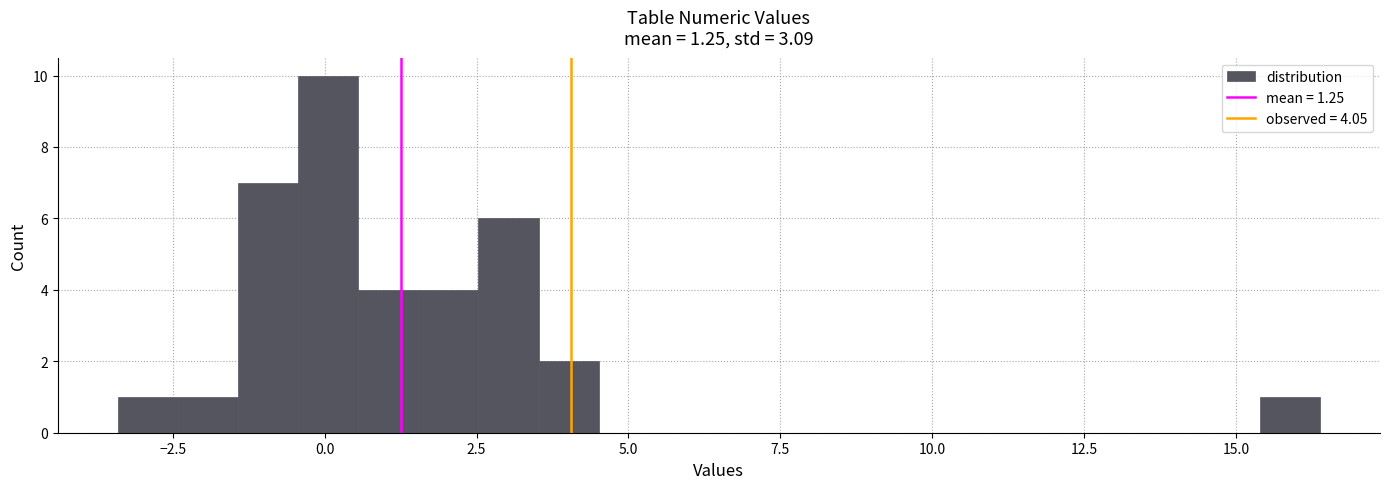

Around what value on the x-axis is the tallest bar? Give the approximate position of its centre, as read against the axis.

0.0